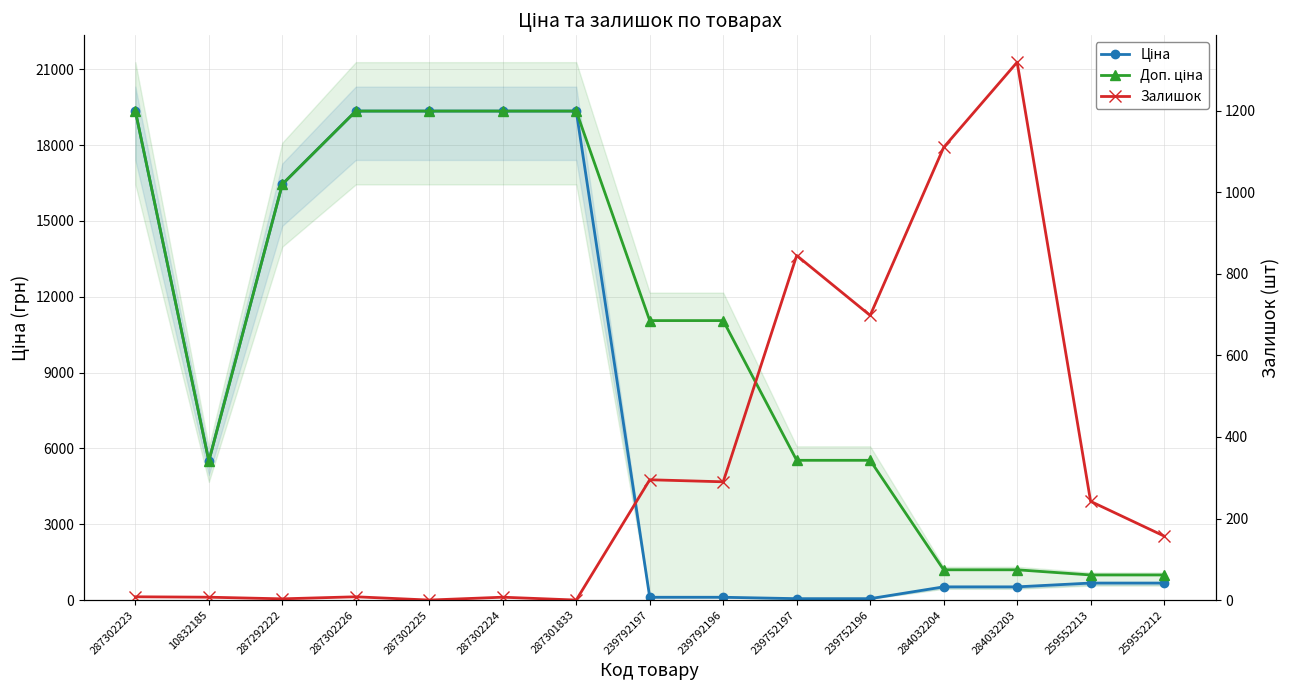

Rank the series by their maximum value, from lowest to highest.

Залишок, Ціна, Доп. ціна